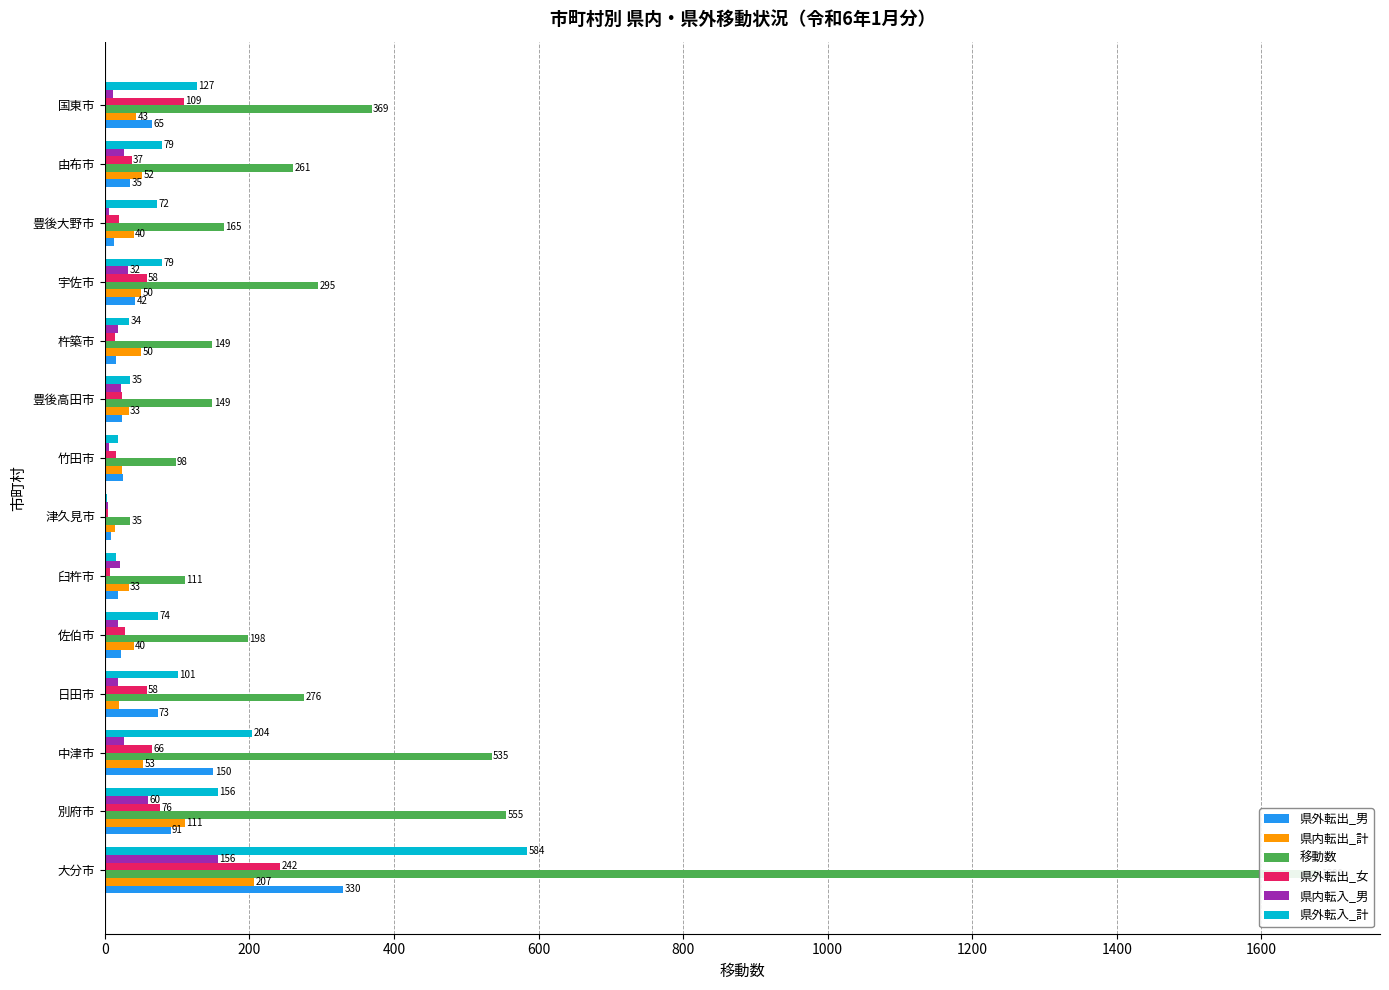

Reading left to right, list all the values displayed in this chart.

県外転出_男: 330	91	150	73	23	18	8	25	24	16	42	13	35	65
県内転出_計: 207	111	53	19	40	33	14	24	33	50	50	40	52	43
移動数: 1680	555	535	276	198	111	35	98	149	149	295	165	261	369
県外転出_女: 242	76	66	58	28	7	5	16	24	14	58	20	37	109
県内転入_男: 156	60	27	18	18	21	5	6	22	18	32	6	26	12
県外転入_計: 584	156	204	101	74	16	3	18	35	34	79	72	79	127